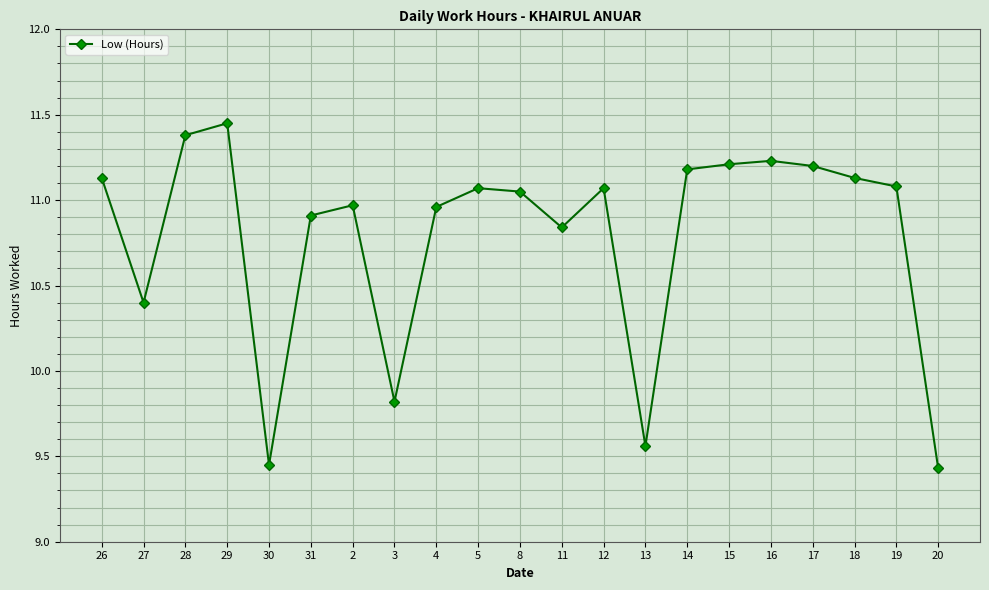

True or false: the data shows 6.6 at 11.

False